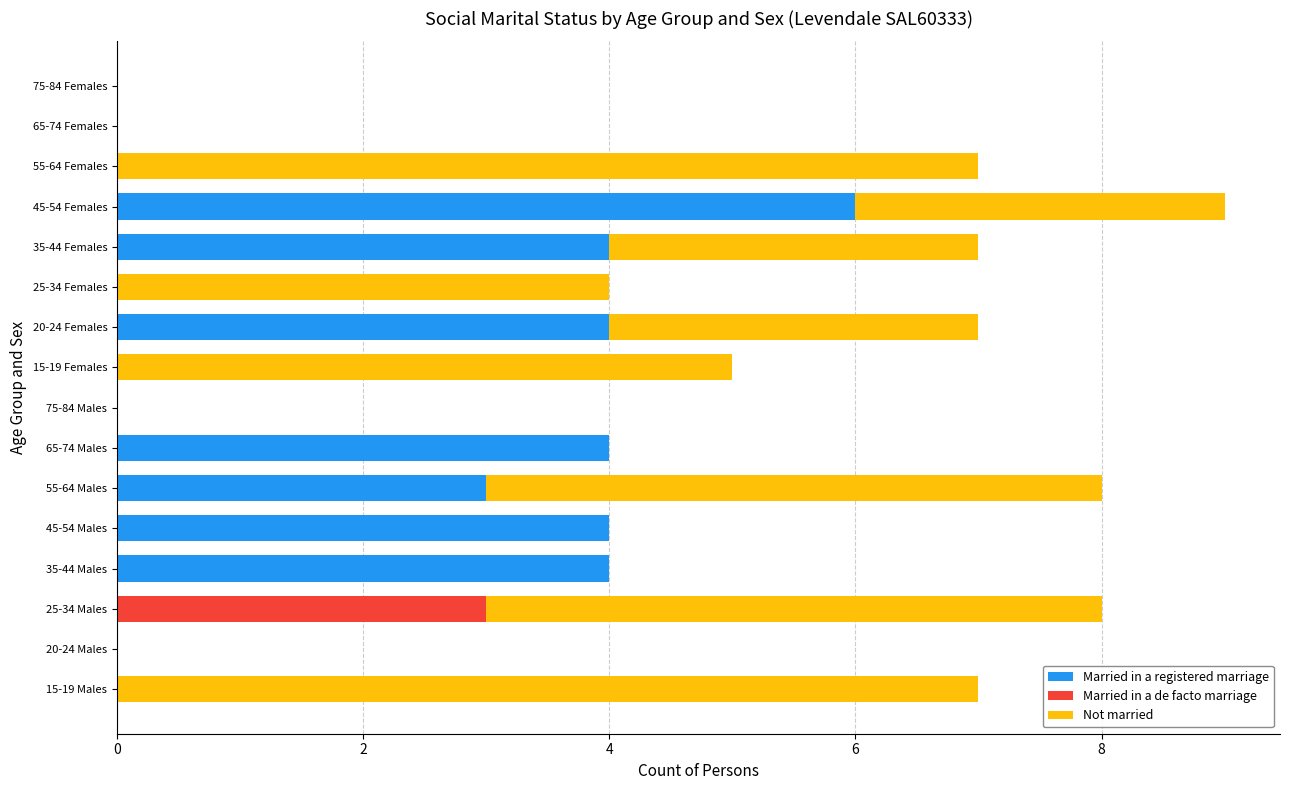

What is the sum of the Married in a registered marriage values at 15-19 Females and 35-44 Males?

4